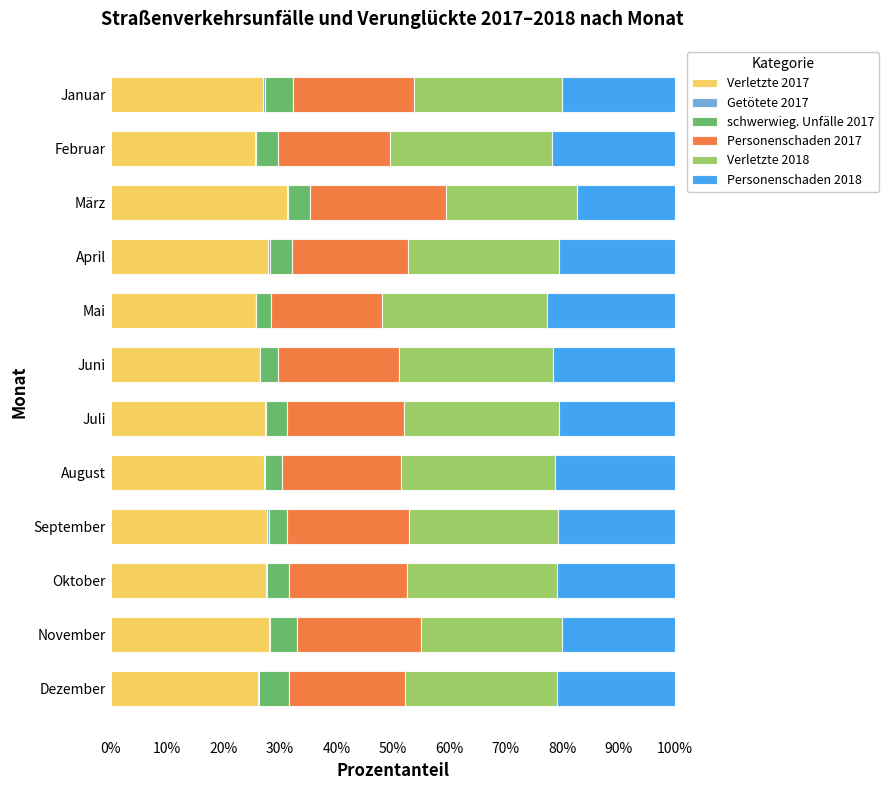

Is it true that Verletzte 2017 equals 40.7 at Juli?

False